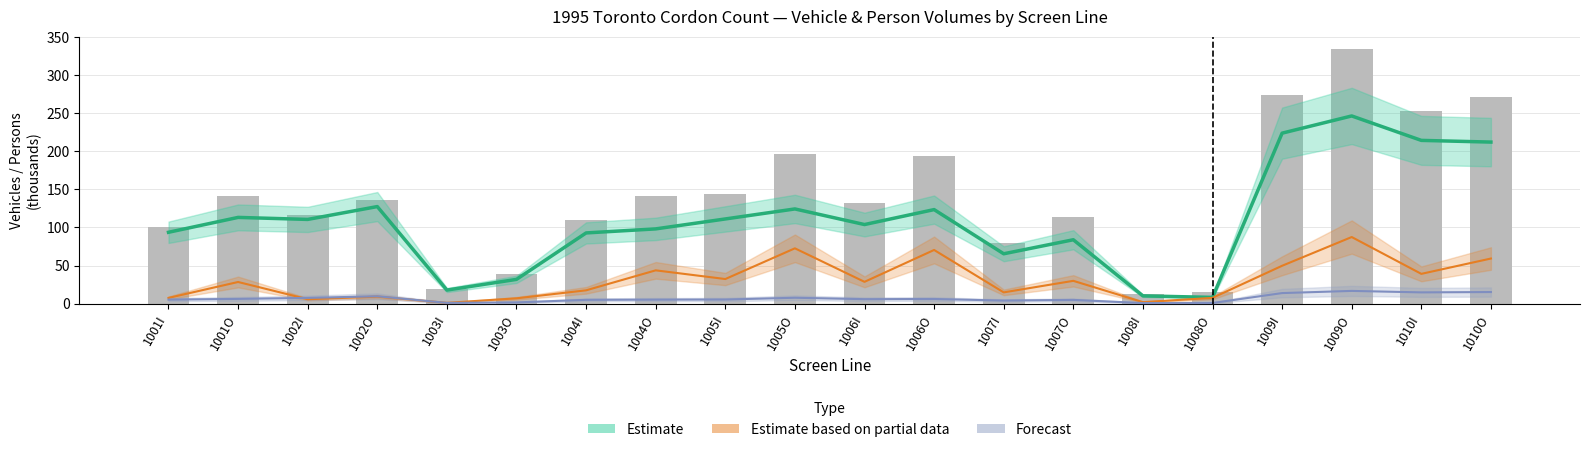

What is the approximate value at 1005O?

197.0